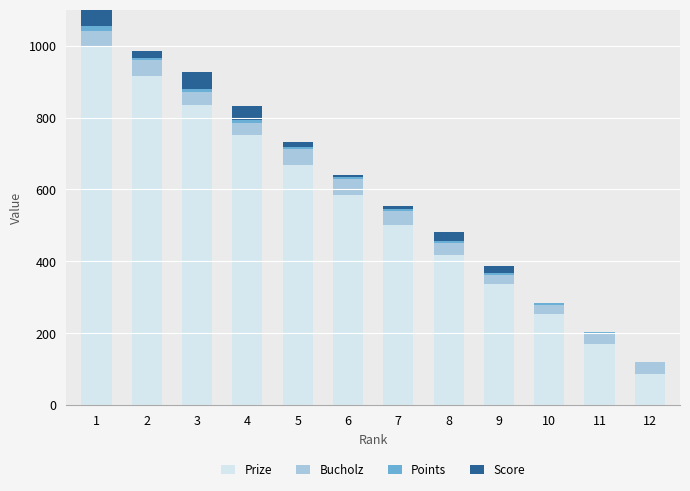

Which category has the highest value across all series?

1